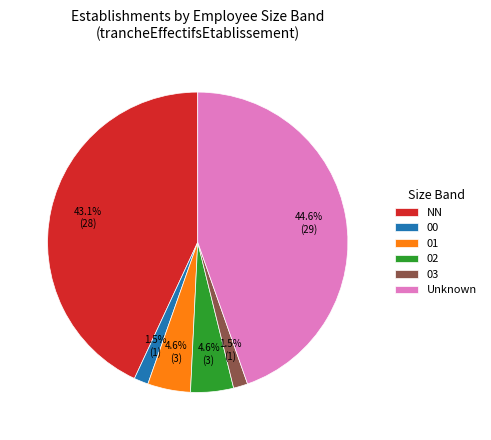

To the nearest percent, what percentage of the pie is NN?

43%